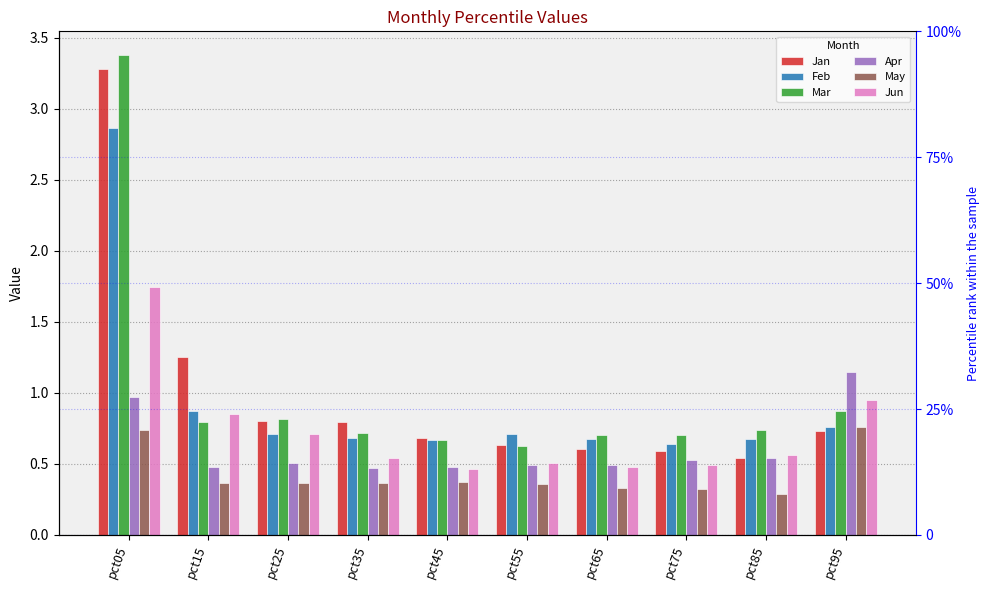

True or false: Jun has a value of 1.7 at pct05.

True